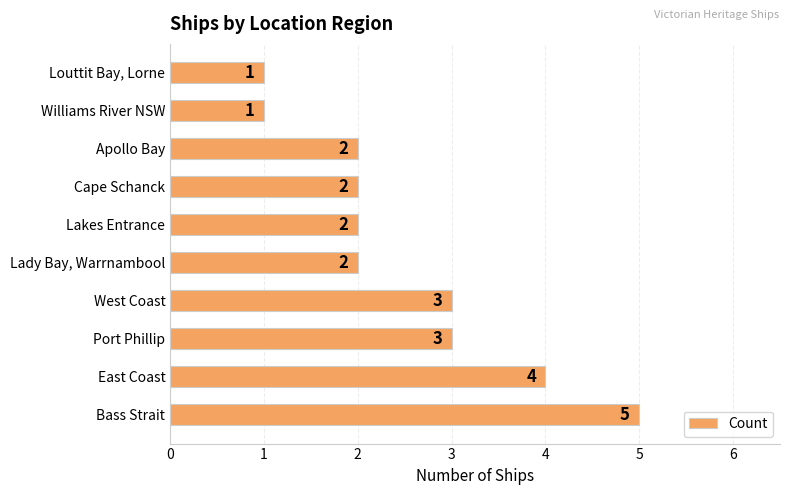

Approximately how many times larger is the value at Lady Bay, Warrnambool compared to Williams River NSW?

2.0